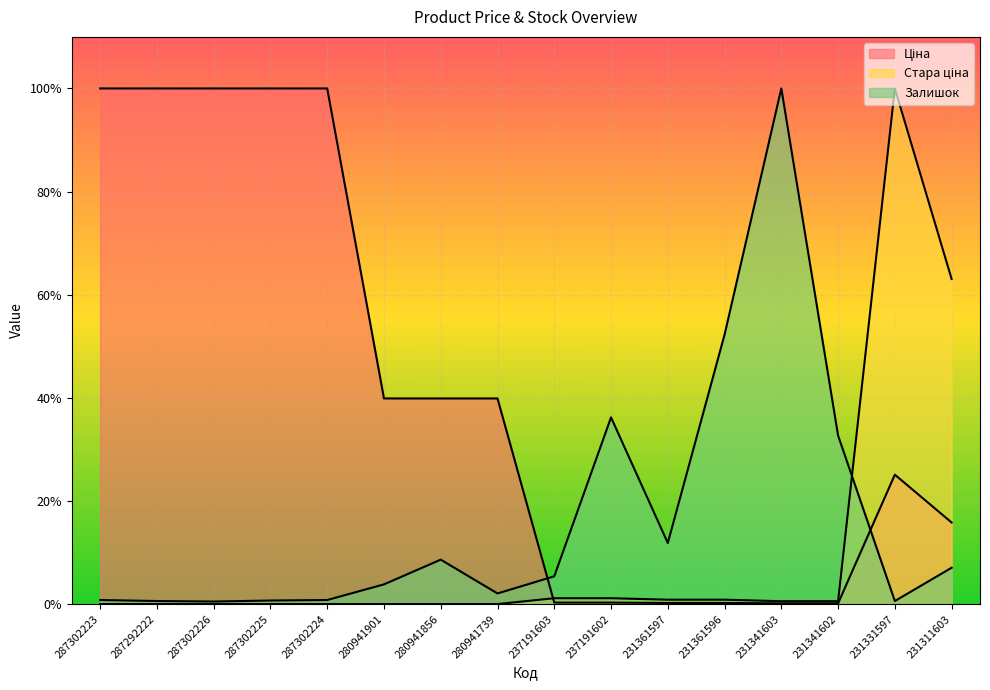

At how many categories does at least one series exceed 0?

16